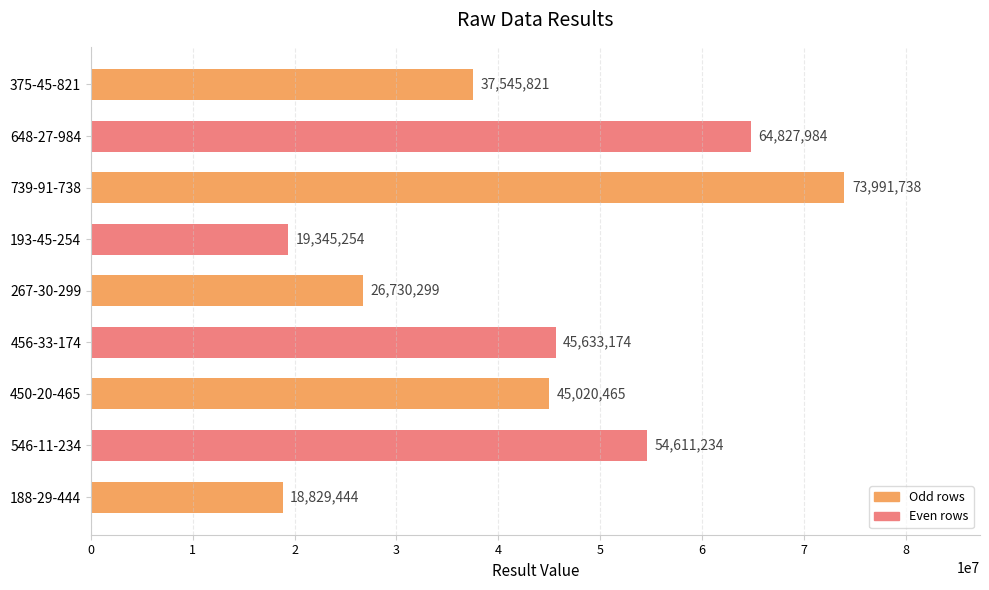

List the labels in order of value, largest first.

739-91-738, 648-27-984, 546-11-234, 456-33-174, 450-20-465, 375-45-821, 267-30-299, 193-45-254, 188-29-444